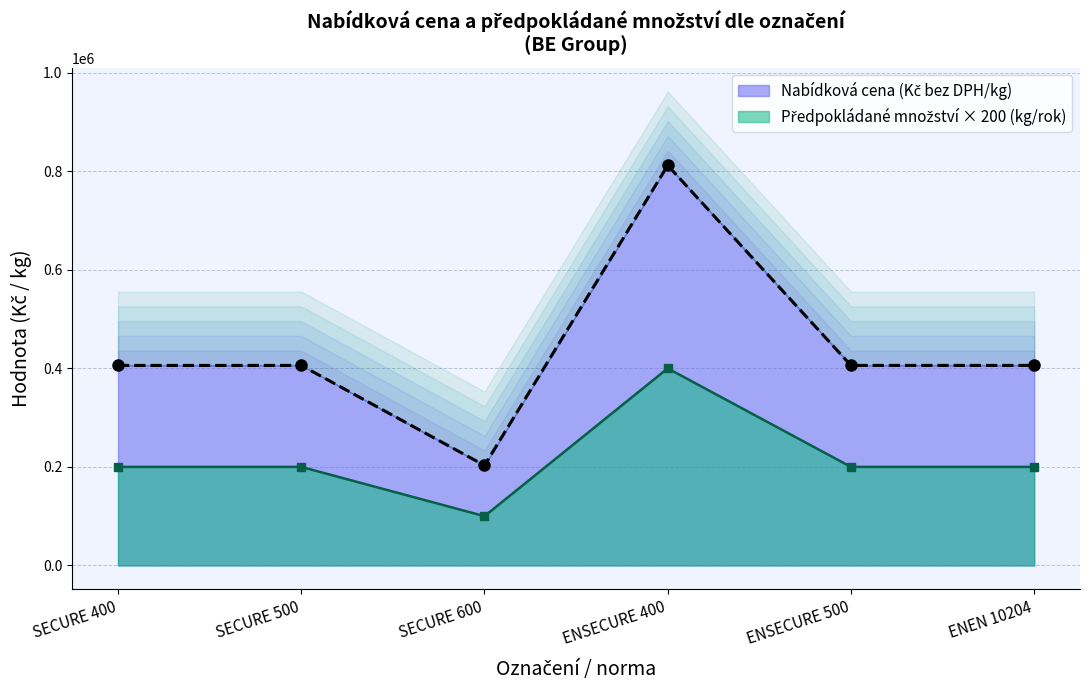

The Predpokladane mnozstvi v kg/rok series shows 748 at ENEN 10204. True or false?

False